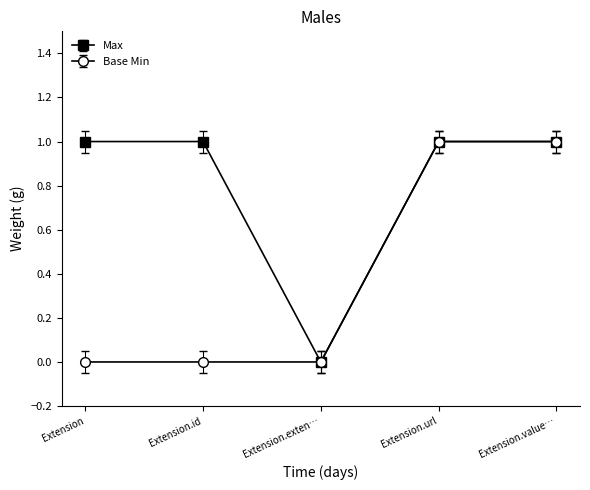

What is the label of the 2nd point from the right?

Extension.url